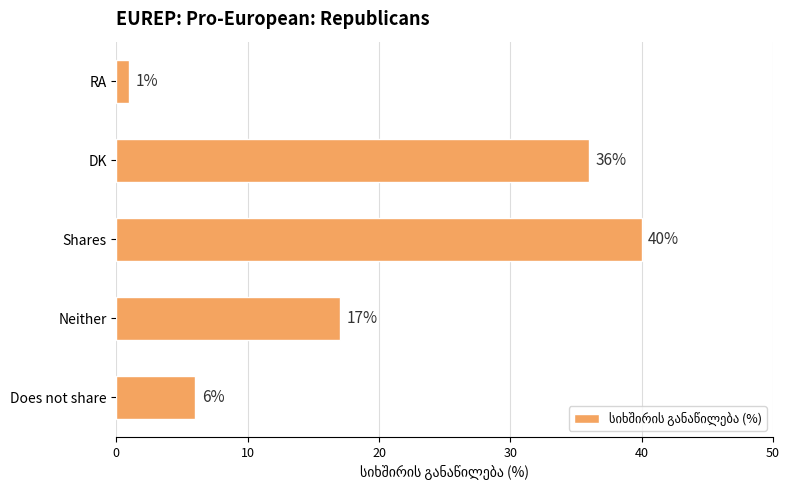

What is the sum of the values at Does not share and Shares?

46